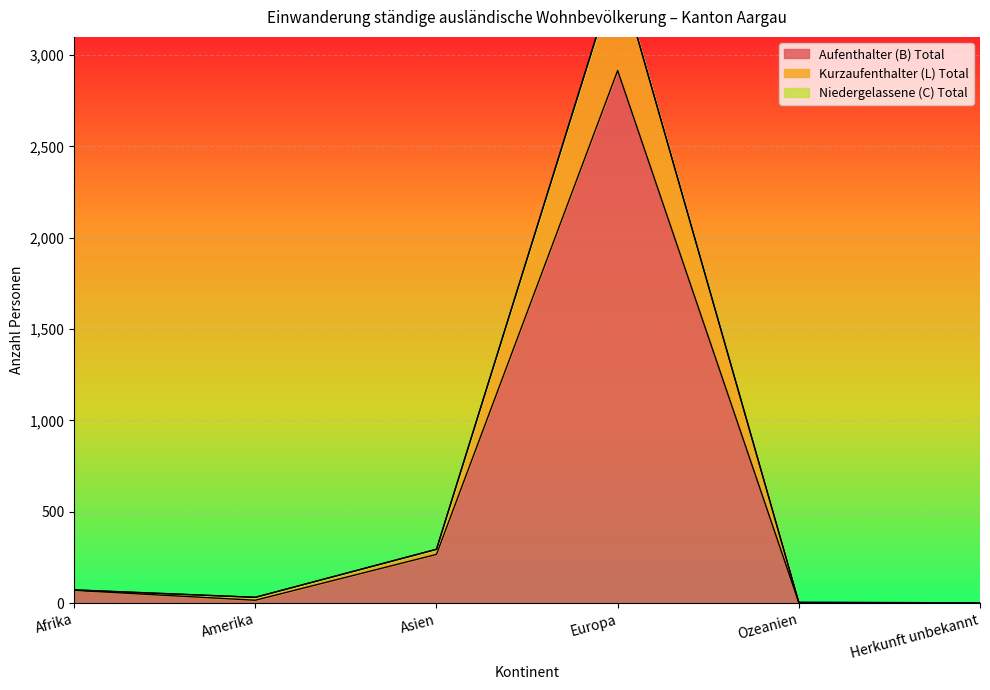

How many interior local peaks does the Aufenthalter (B) Total series have?

1